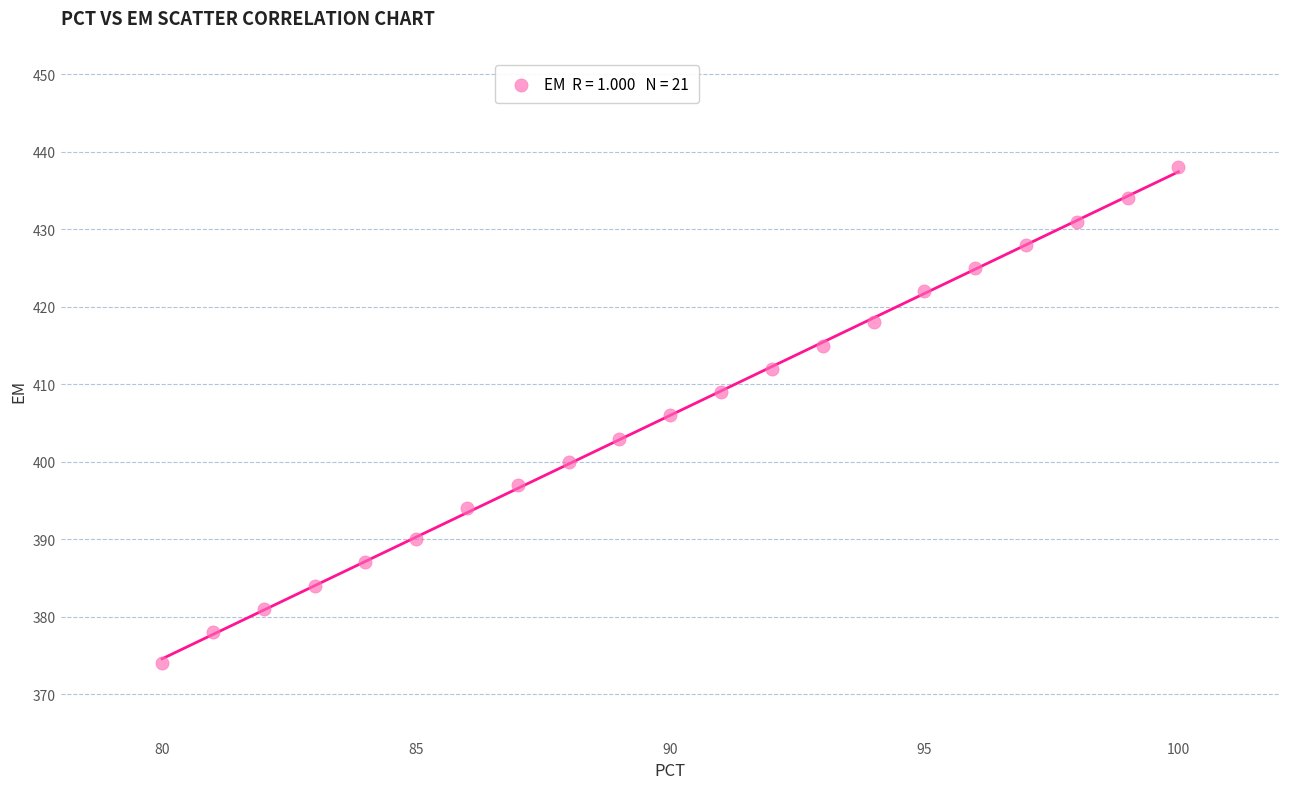

What is the range of Y values (max minus min)?

64